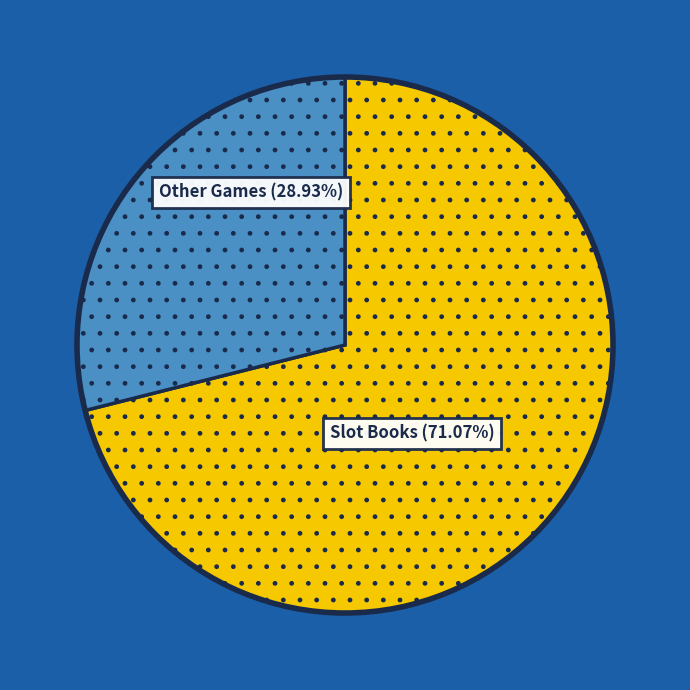

Is there any slice that represents more than half of the pie?

Yes